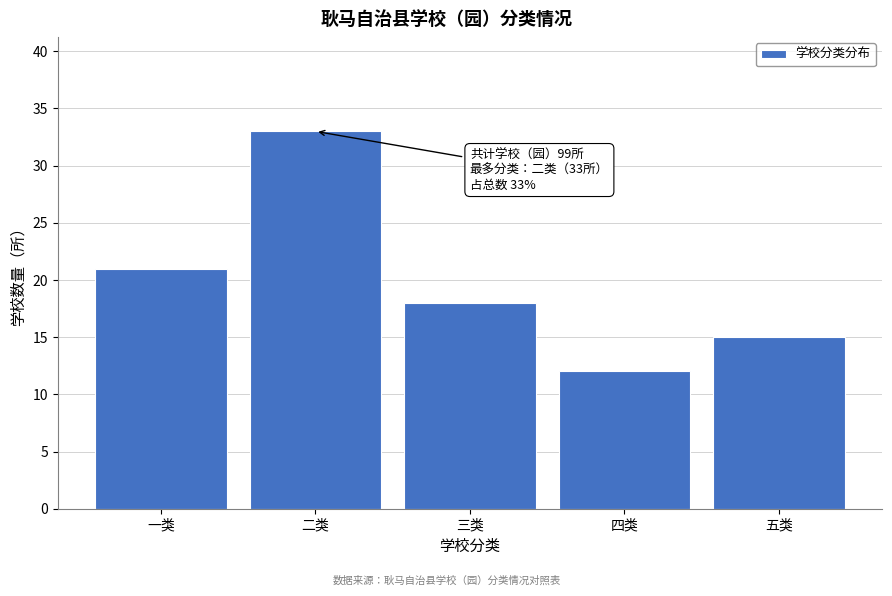

Reading left to right, list all the values displayed in this chart.

21	33	18	12	15